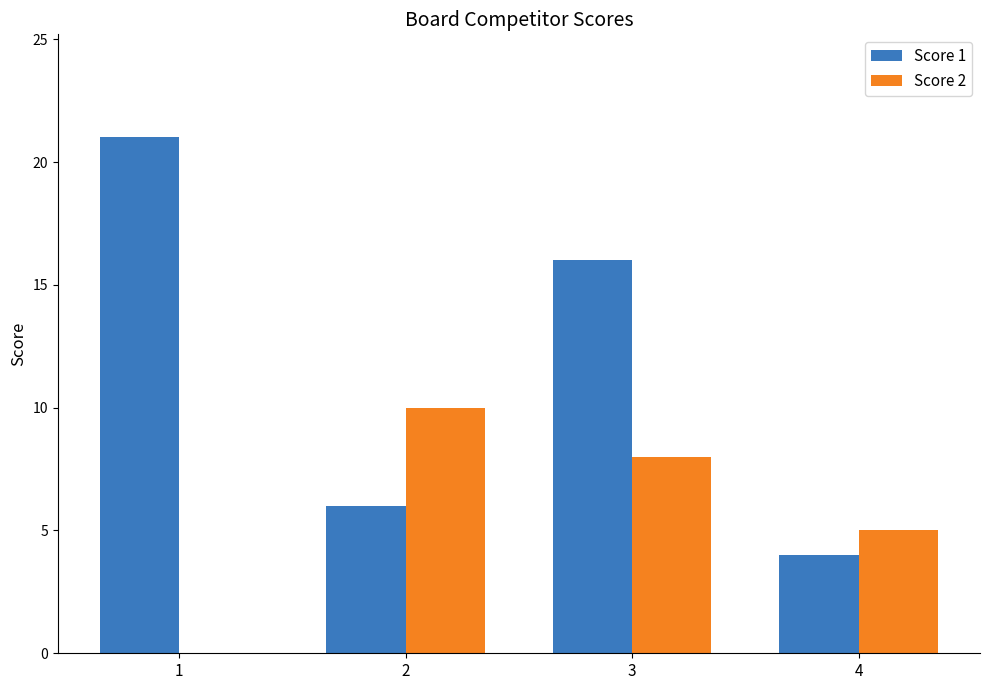

Reading left to right, list all the values displayed in this chart.

Score 1: 1=21	2=6	3=16	4=4
Score 2: 1=0	2=10	3=8	4=5